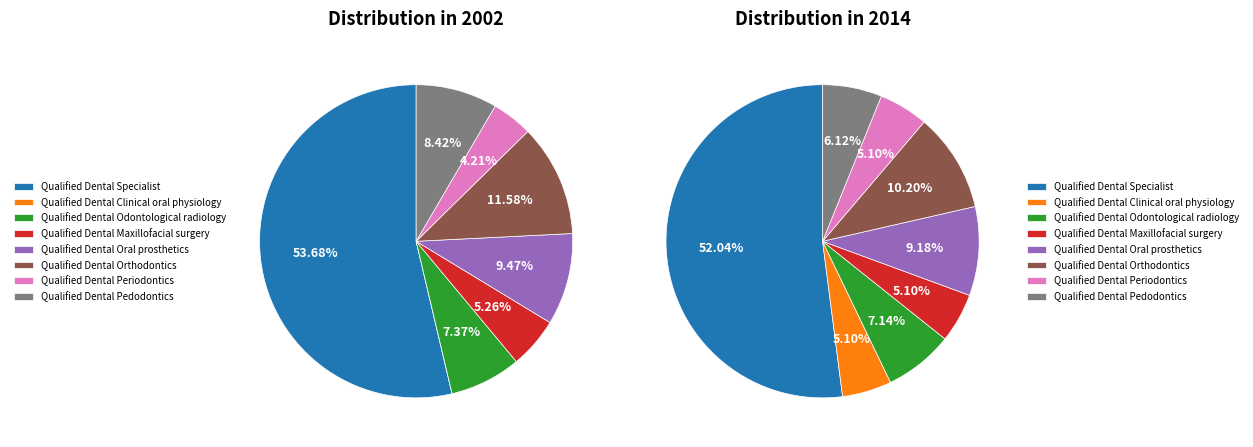

Is there a majority slice in this chart?

Yes